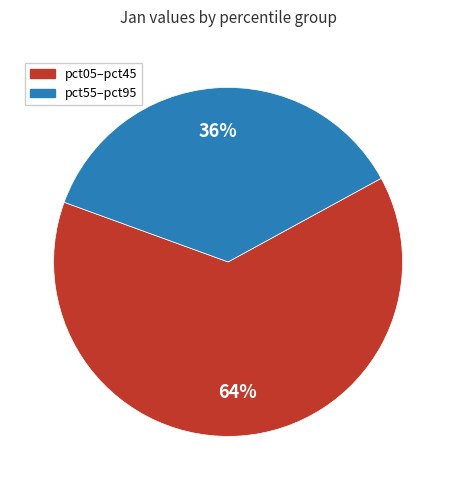

What is the ratio of the value at pct55–pct95 to the value at pct05–pct45?

0.6